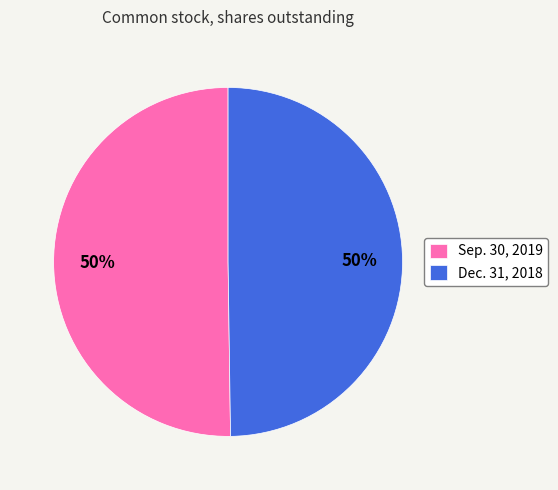

Count the number of slices in the pie.

2